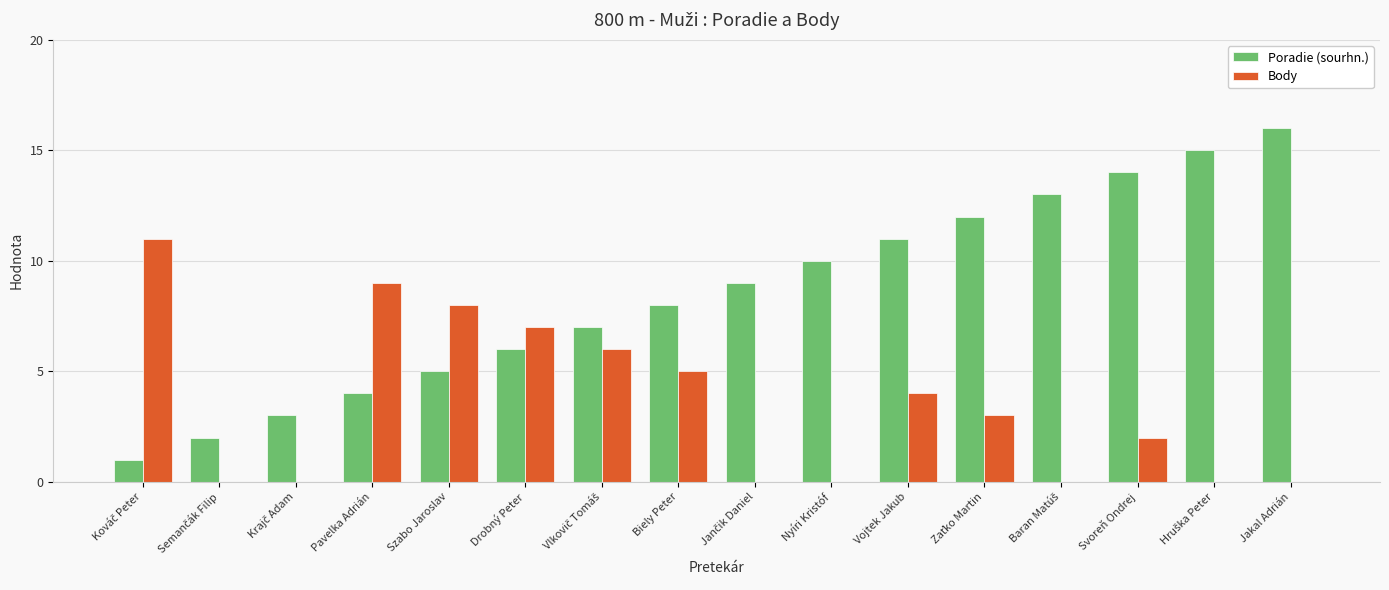

Which series has the largest total across all categories?

Poradie (sourhn.)